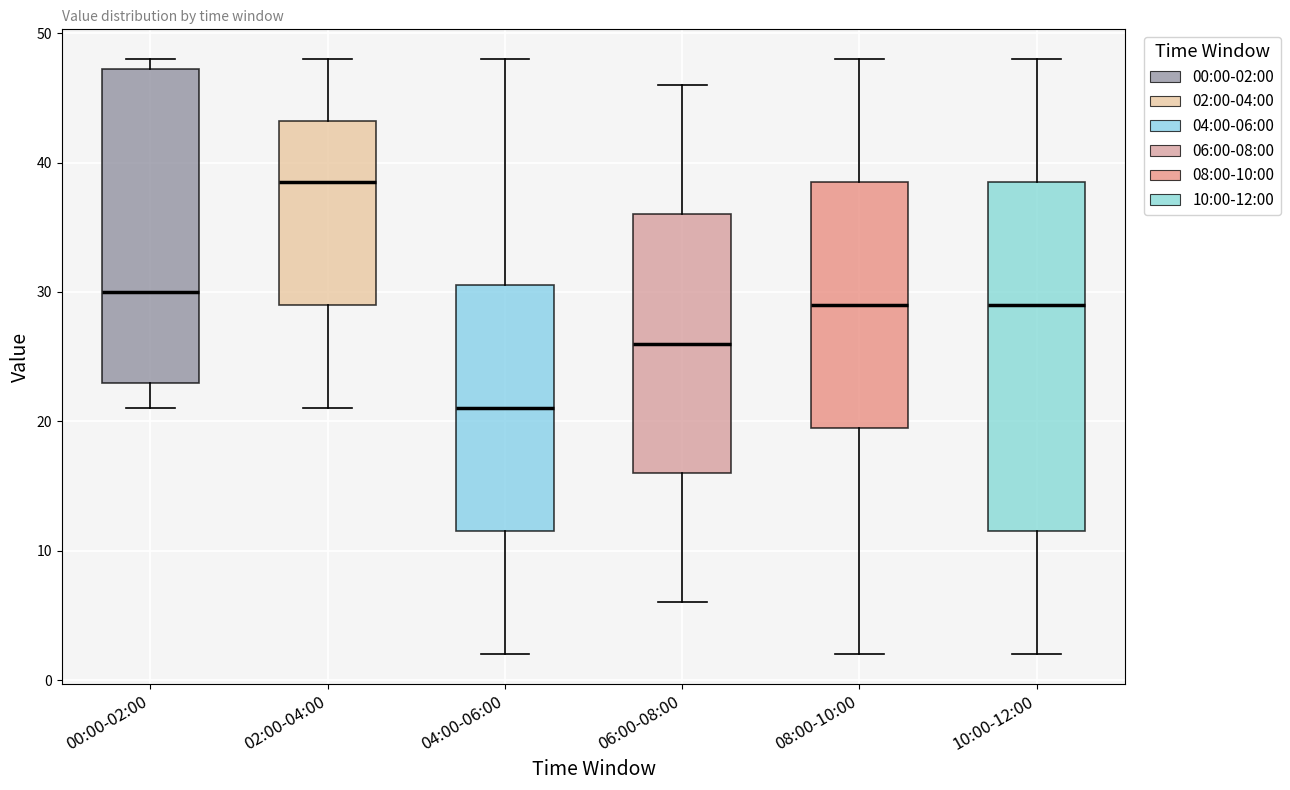

Reading left to right, read every box against the y-axis: the position of its median line, the range the box covers, and the ends of its whiskers. The values are not printed on the chart, so give them approximately, as read against the axis.

00:00-02:00: median 30, box 23 to 47, whiskers 21 to 48
02:00-04:00: median 39, box 29 to 43, whiskers 21 to 48
04:00-06:00: median 21, box 12 to 31, whiskers 2 to 48
06:00-08:00: median 26, box 16 to 36, whiskers 6 to 46
08:00-10:00: median 29, box 20 to 39, whiskers 2 to 48
10:00-12:00: median 29, box 12 to 39, whiskers 2 to 48